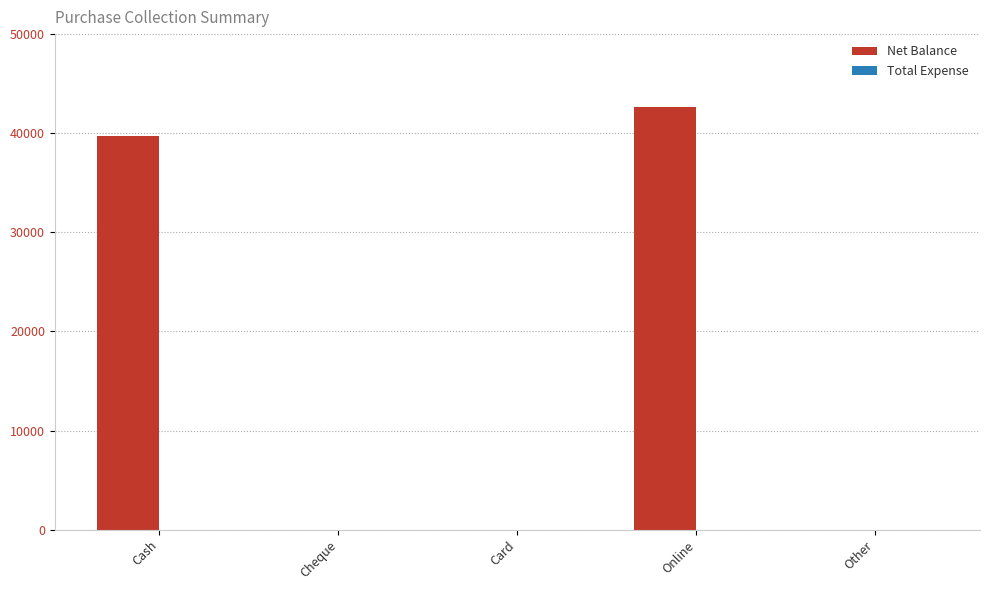

The value at Online is 9096. True or false?

False